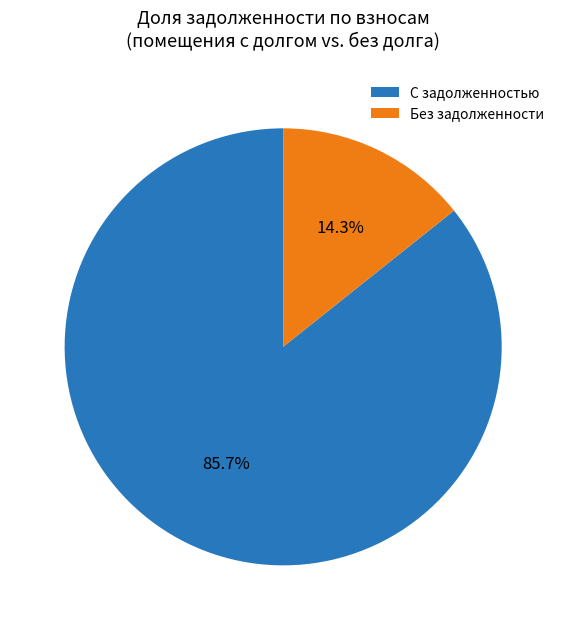

Is there any slice that represents more than half of the pie?

Yes